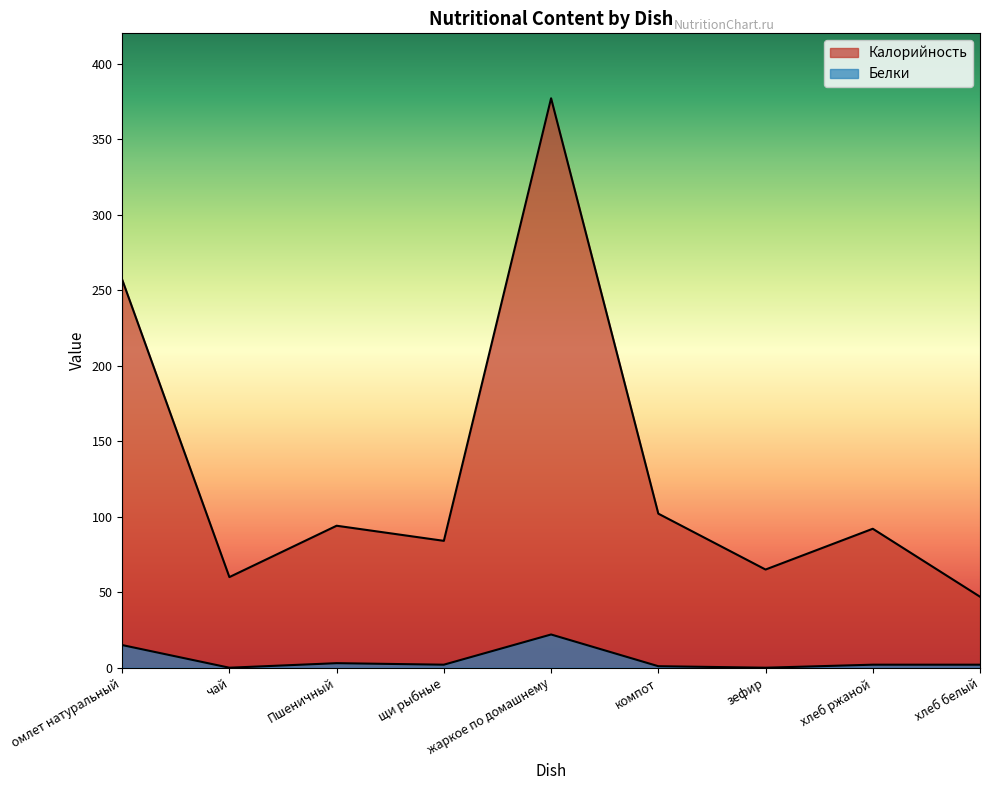

At which label is Калорийность closest to 212?

омлет натуральный